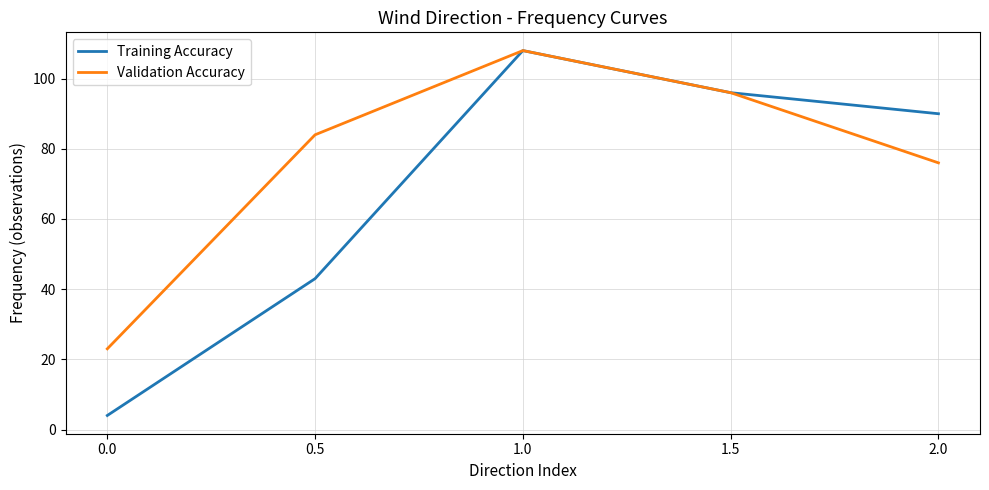

What value does the Validation Accuracy series have at 2.0?

76